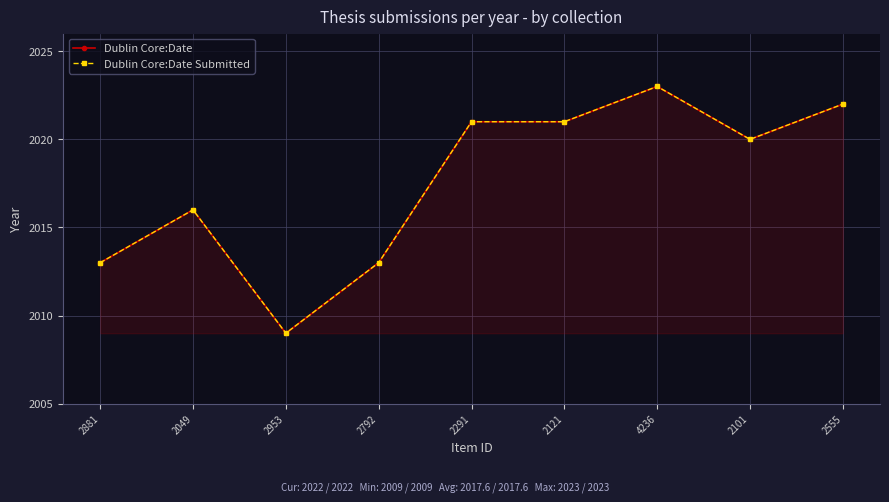

True or false: Dublin Core:Date Submitted and Dublin Core:Date cross at least once.

False